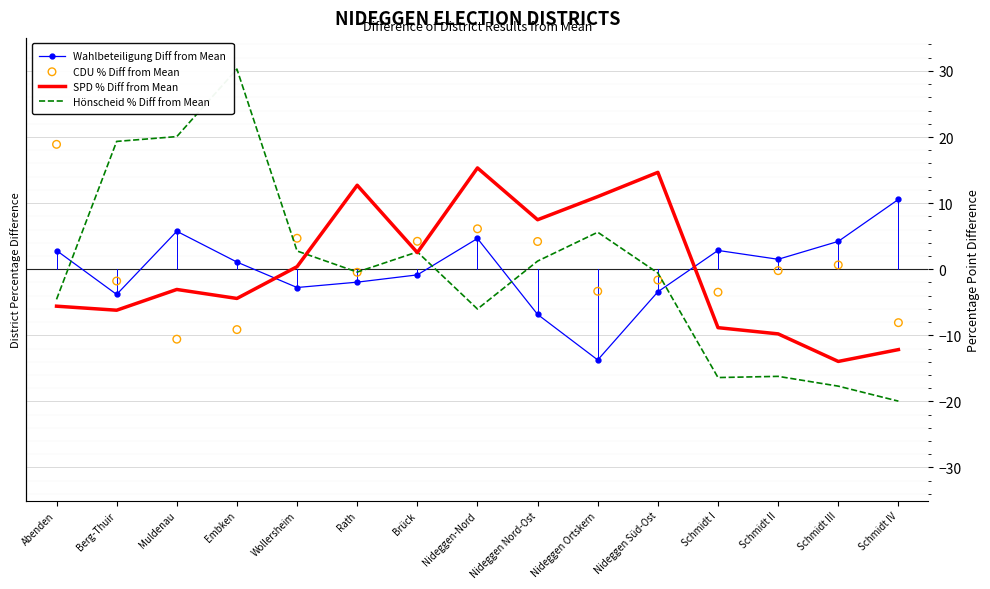

Which series has the largest Y range (max minus min)?

Hönscheid % Diff from Mean